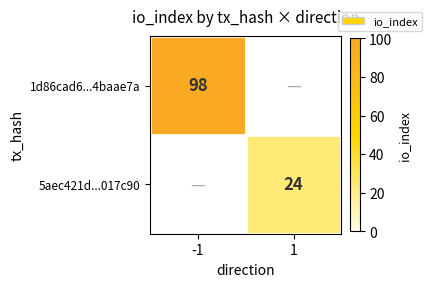

True or false: 5aec421d...017c90 has a value of 24 at 1.

True